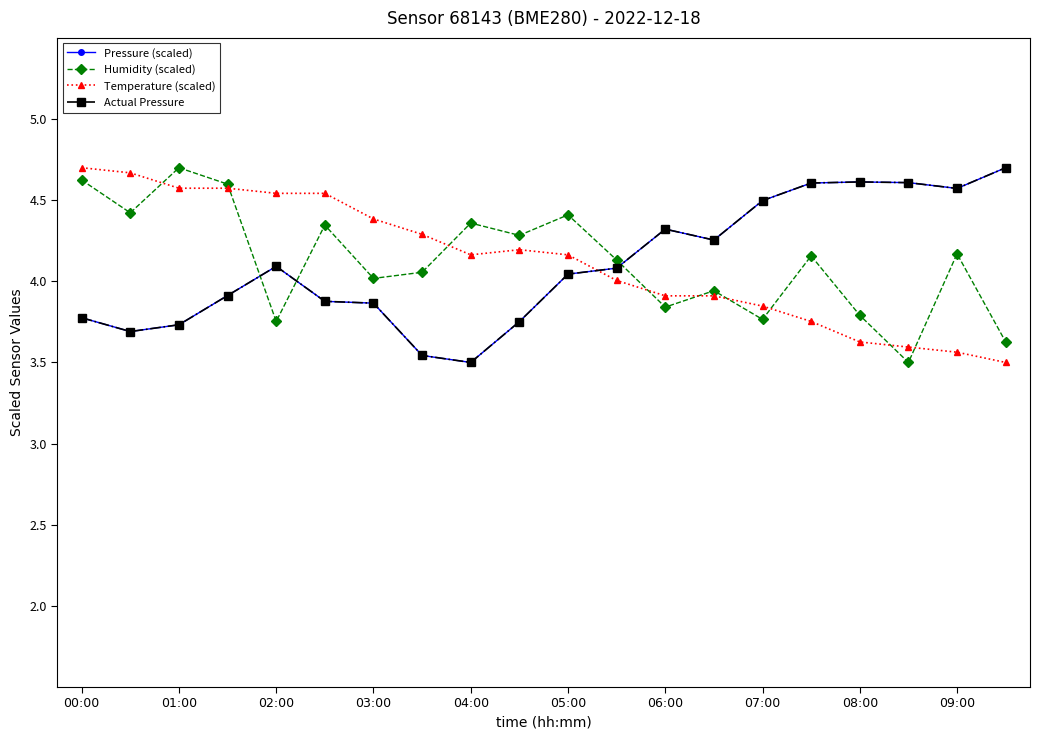

Reading right to left, extract all data points from this chart.

Pressure (scaled): 4.7	4.6	4.6	4.6	4.6	4.5	4.3	4.3	4.1	4.0	3.8	3.5	3.5	3.9	3.9	4.1	3.9	3.7	3.7	3.8
Humidity (scaled): 3.6	4.2	3.5	3.8	4.2	3.8	3.9	3.8	4.1	4.4	4.3	4.4	4.1	4.0	4.3	3.8	4.6	4.7	4.4	4.6
Temperature (scaled): 3.5	3.6	3.6	3.6	3.8	3.8	3.9	3.9	4.0	4.2	4.2	4.2	4.3	4.4	4.5	4.5	4.6	4.6	4.7	4.7
Actual Pressure: 4.7	4.6	4.6	4.6	4.6	4.5	4.3	4.3	4.1	4.0	3.8	3.5	3.5	3.9	3.9	4.1	3.9	3.7	3.7	3.8